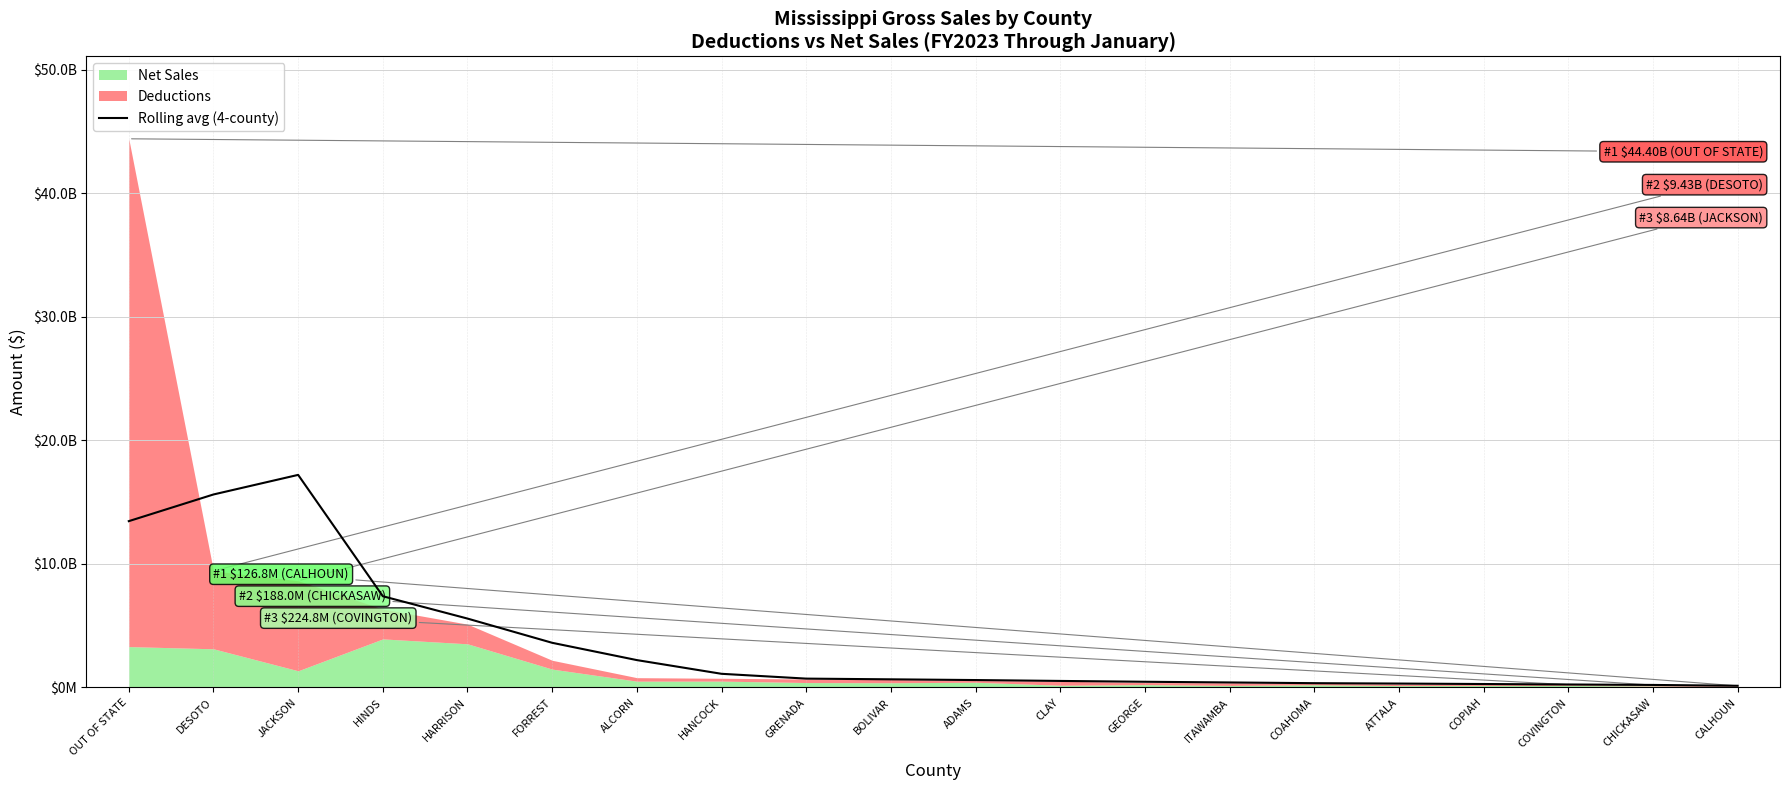

At which label does the data first exceed 656856386?

OUT OF STATE